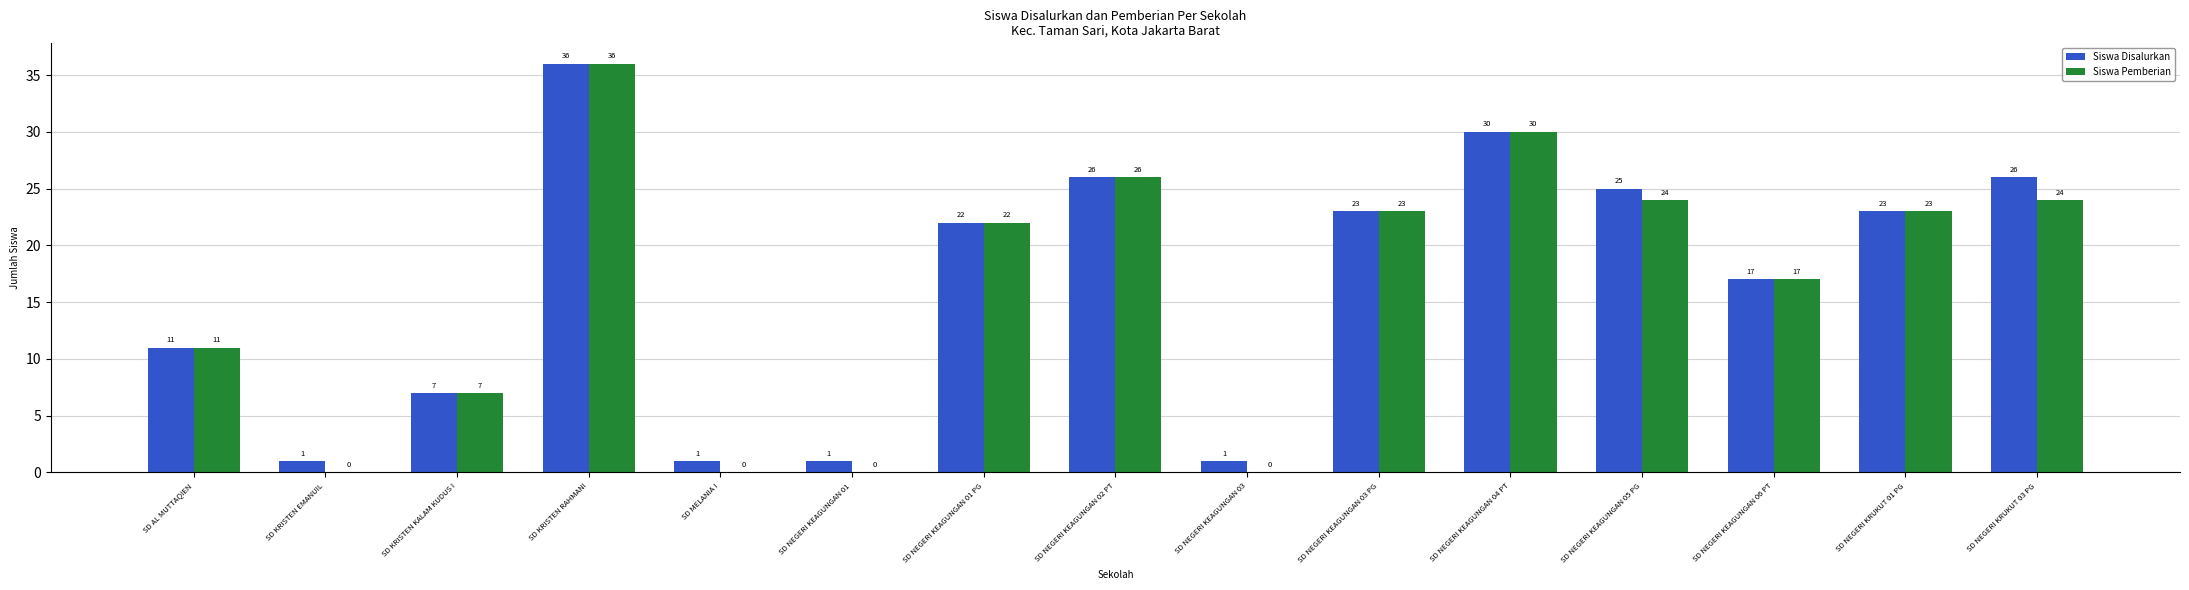

Are the bars horizontal?

No